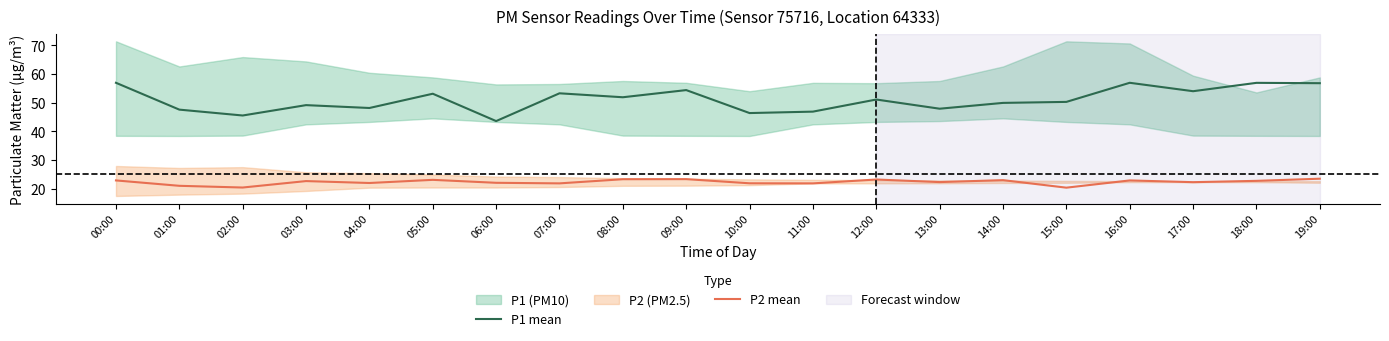

At which category does P1 mean reach its first local valley?

02:00